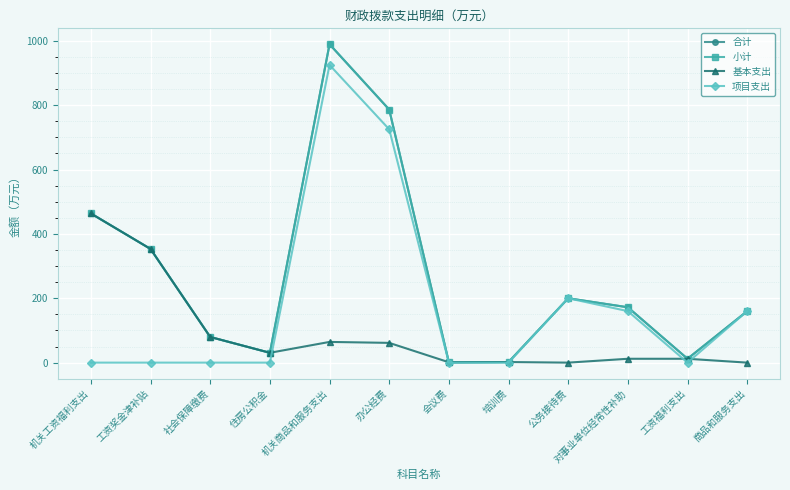

What is the label of the 8th point from the right?

机关商品和服务支出